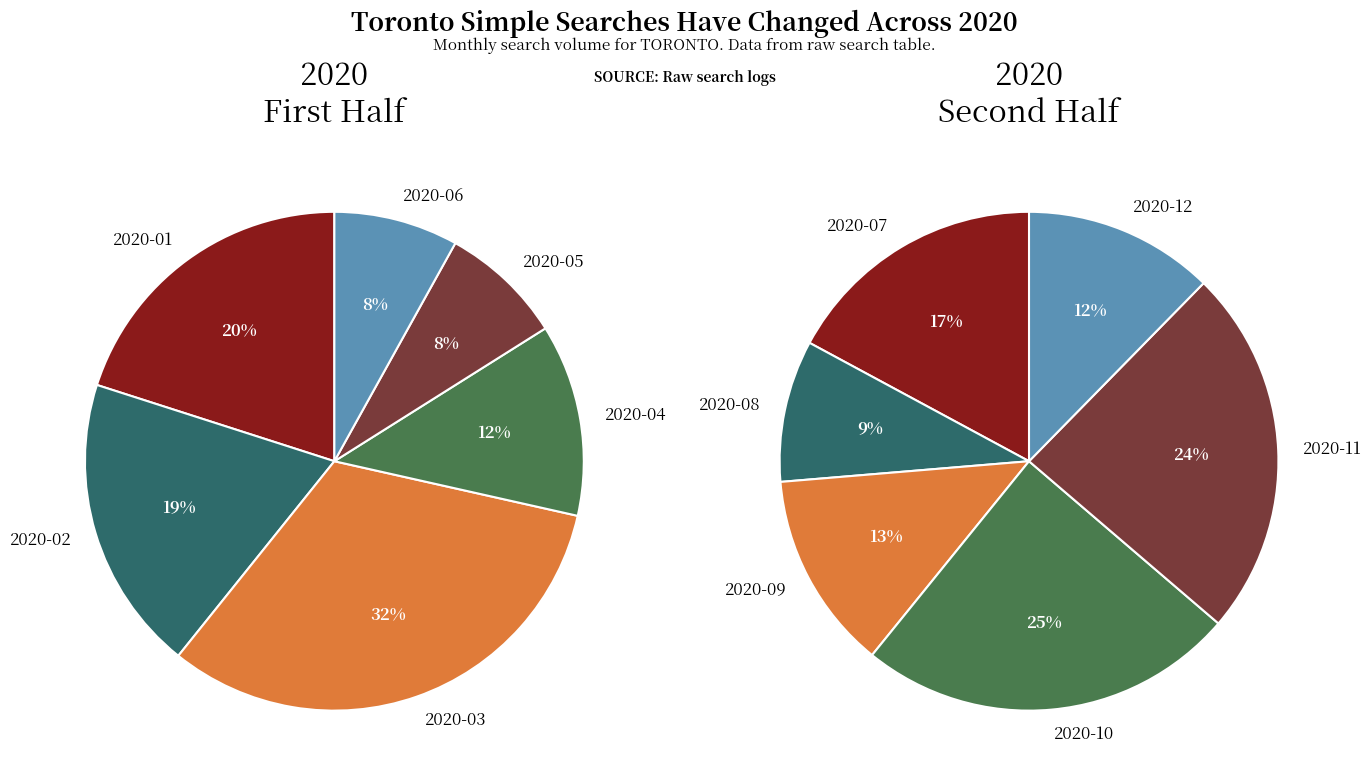

Rank the series by their maximum value, from highest to lowest.

2020-H1, 2020-H2